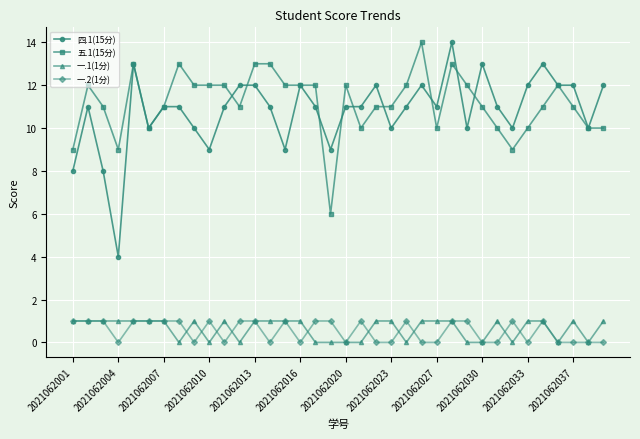

Which series has the largest range (max minus min)?

四.1(15分)